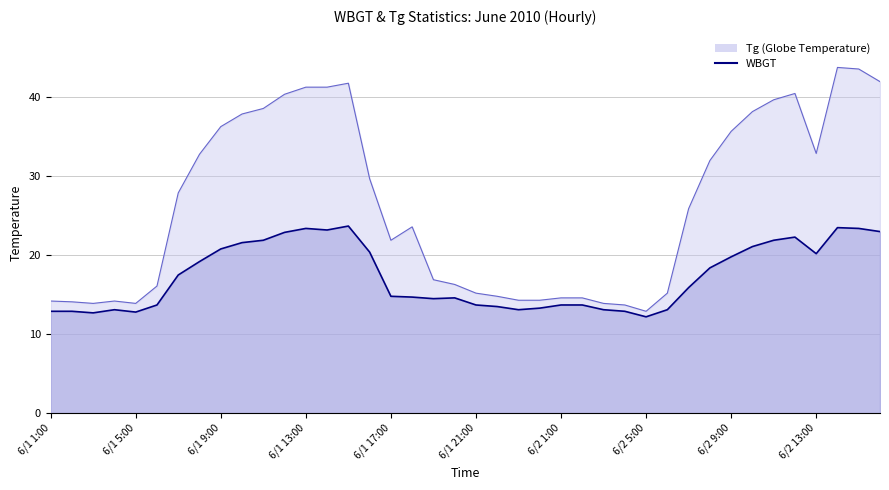

What is the minimum value for Tg?

12.9